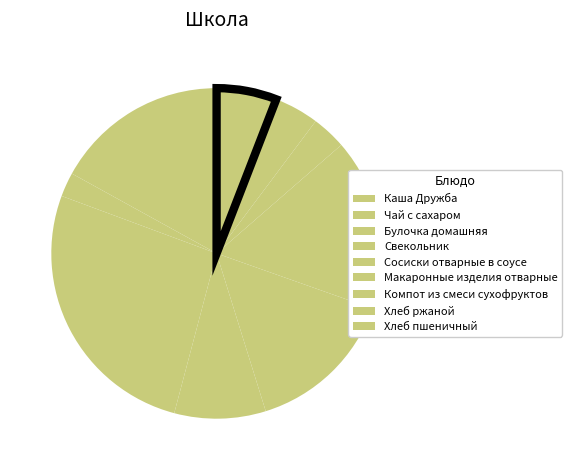

To the nearest percent, what is the difference between the largest and smallest slice percentages?

24%